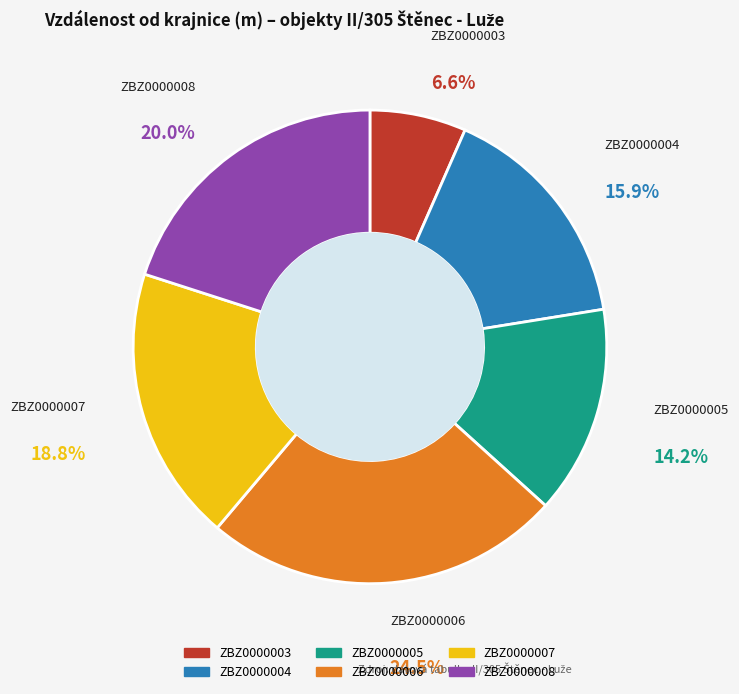

Which slice is the smallest?

ZBZ0000003